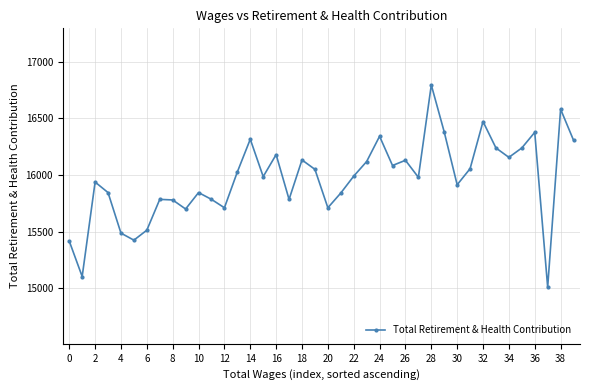

True or false: there are more than 0 points higher than both neighbors.

True